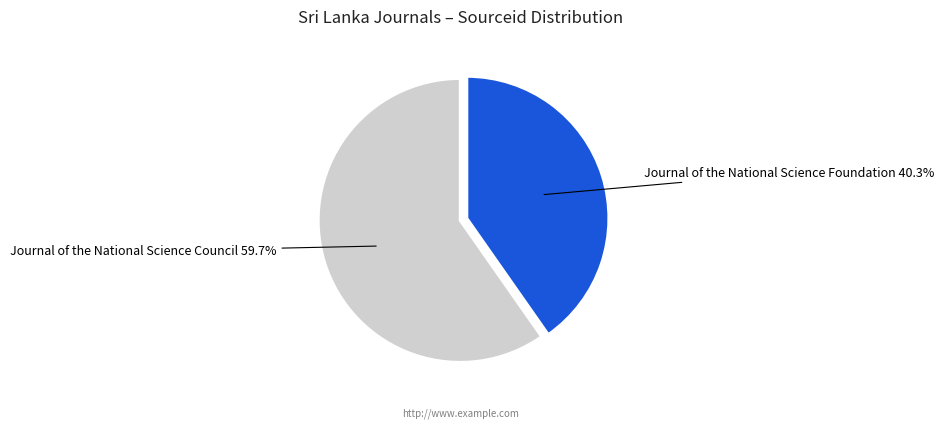

What is the majority slice?

Journal of the National Science Council